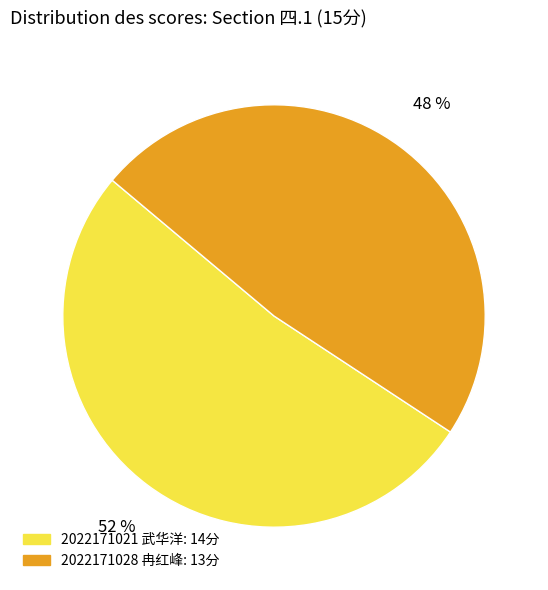

Between 2022171028 冉红峰 and 2022171021 武华洋, which is larger?

2022171021 武华洋